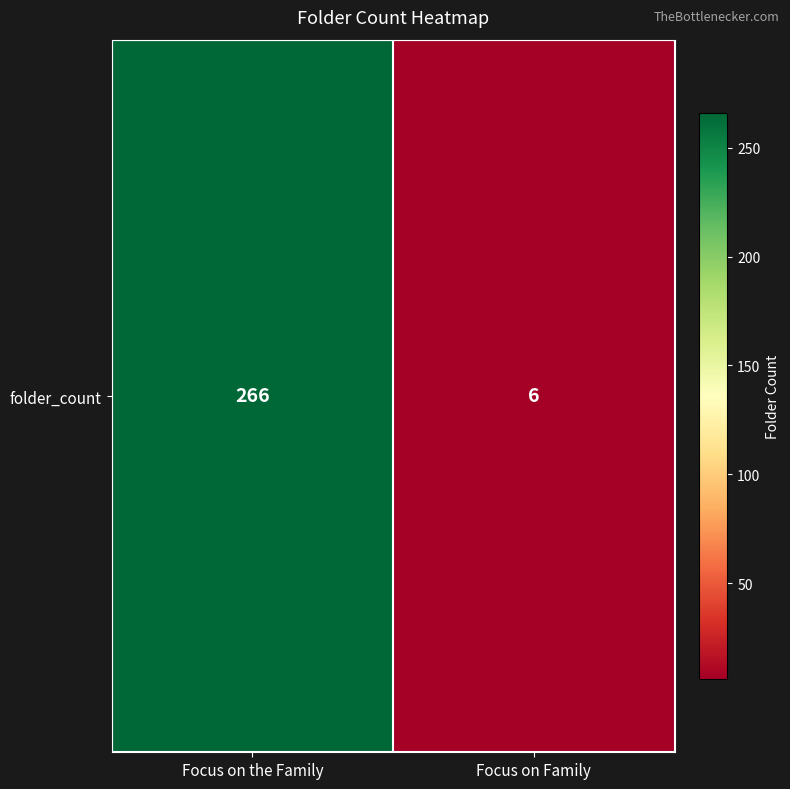

Reading left to right, what are all the values shown in this chart?

Focus on the Family=266	Focus on Family=6